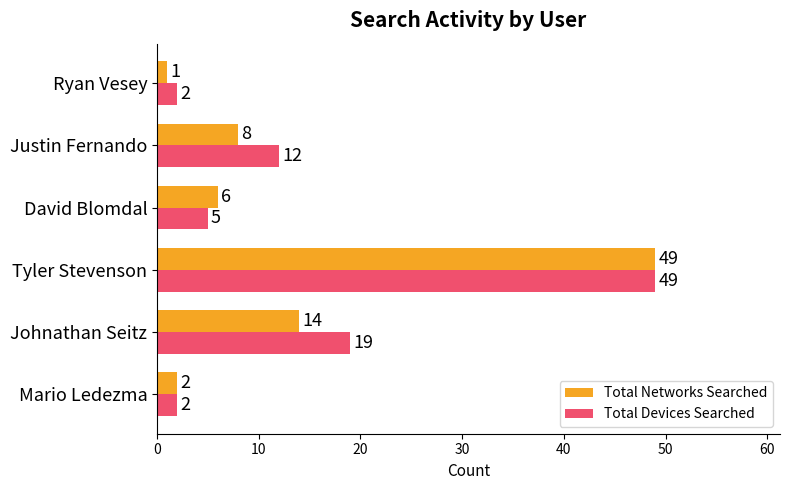

Is it true that Total Networks Searched equals 88 at Tyler Stevenson?

False